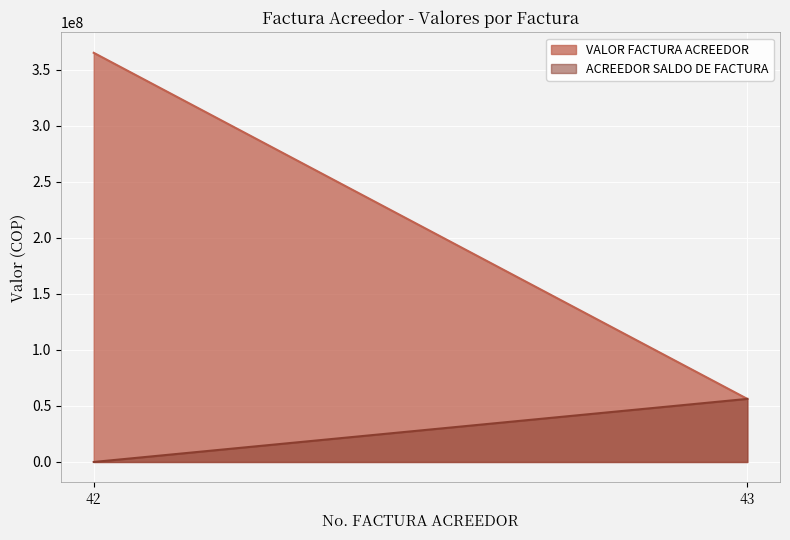

Which series has the largest total across all categories?

VALOR FACTURA ACREEDOR